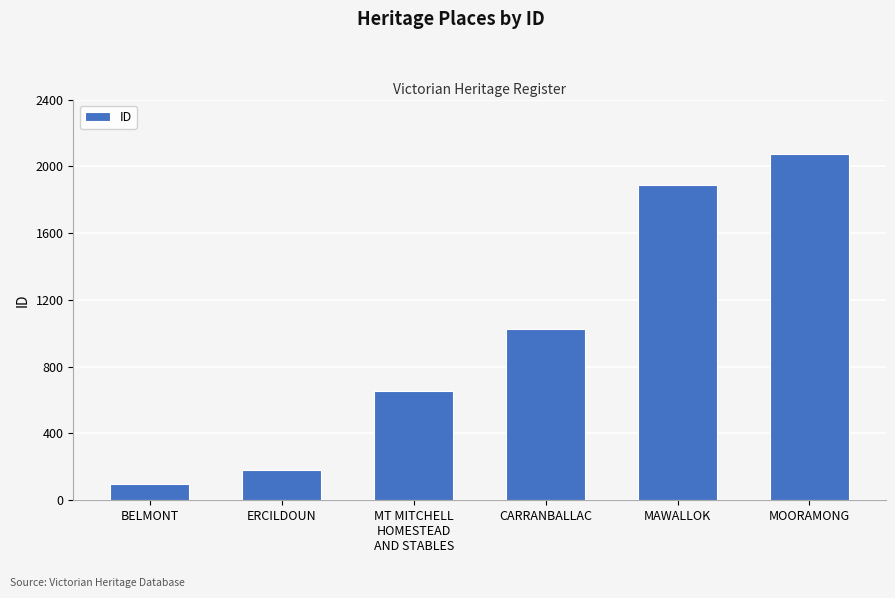

The chart shows a value of 95 at BELMONT. True or false?

True